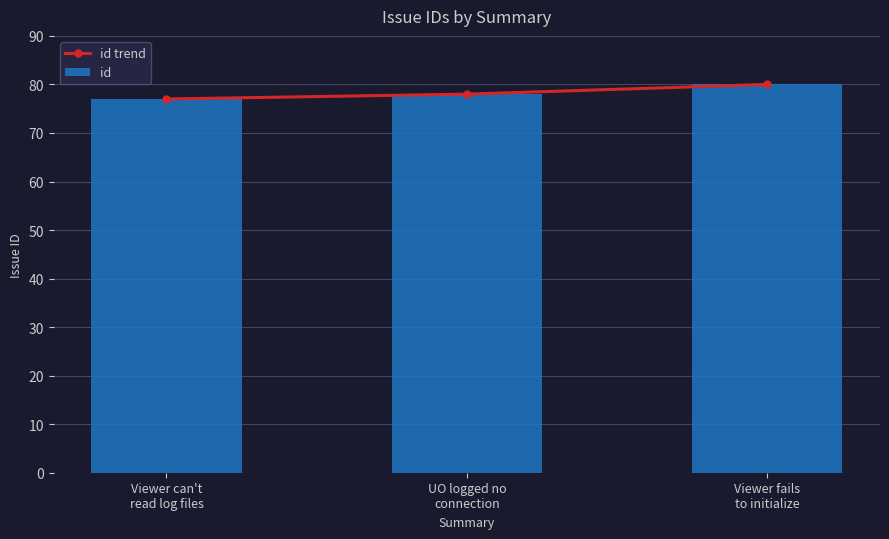

What is the sum of all id trend values?

235